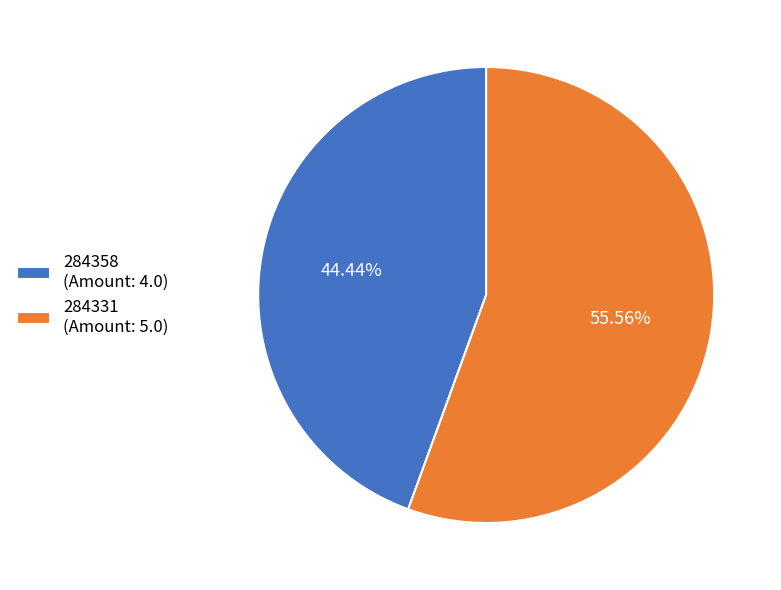

Is 284358 the majority of the pie?

No